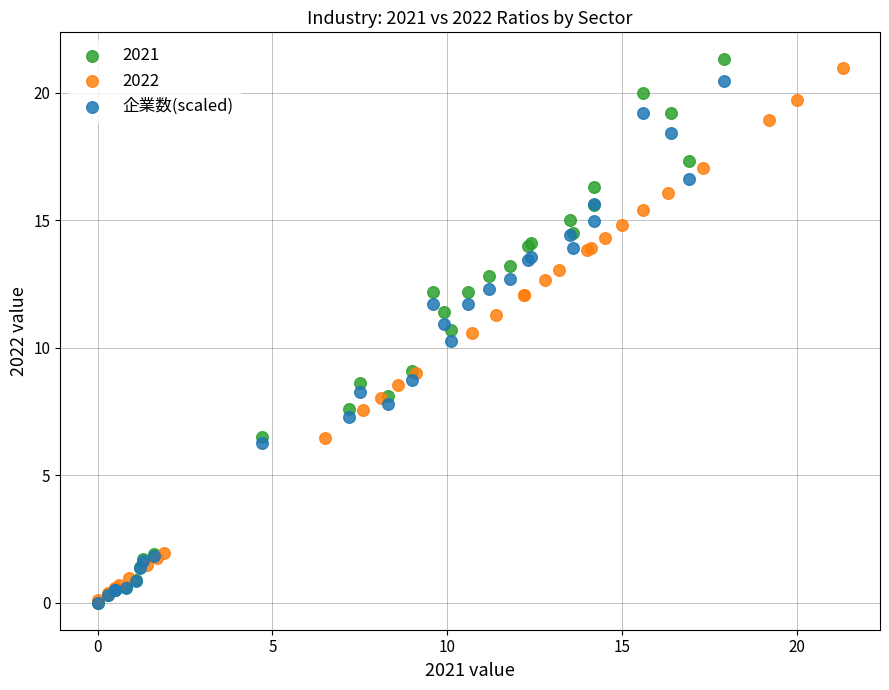

Which series has the largest Y range (max minus min)?

2021